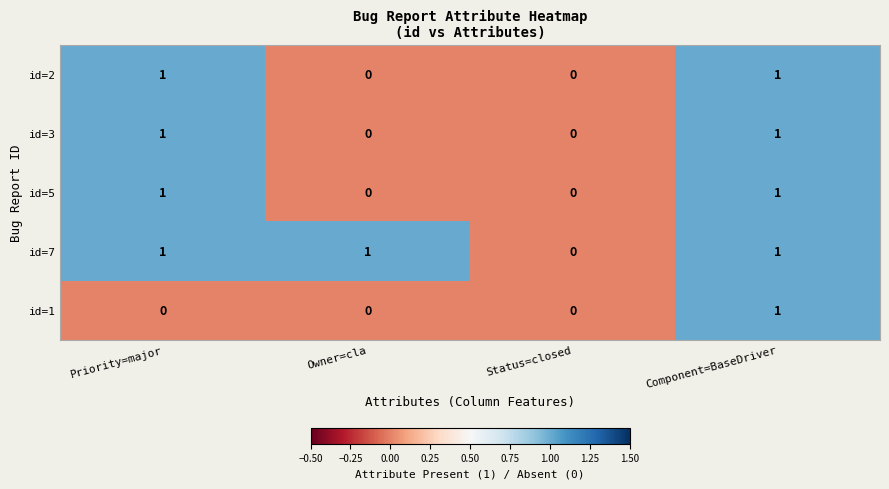

Is it true that id=1 equals 0 at Priority=major?

True